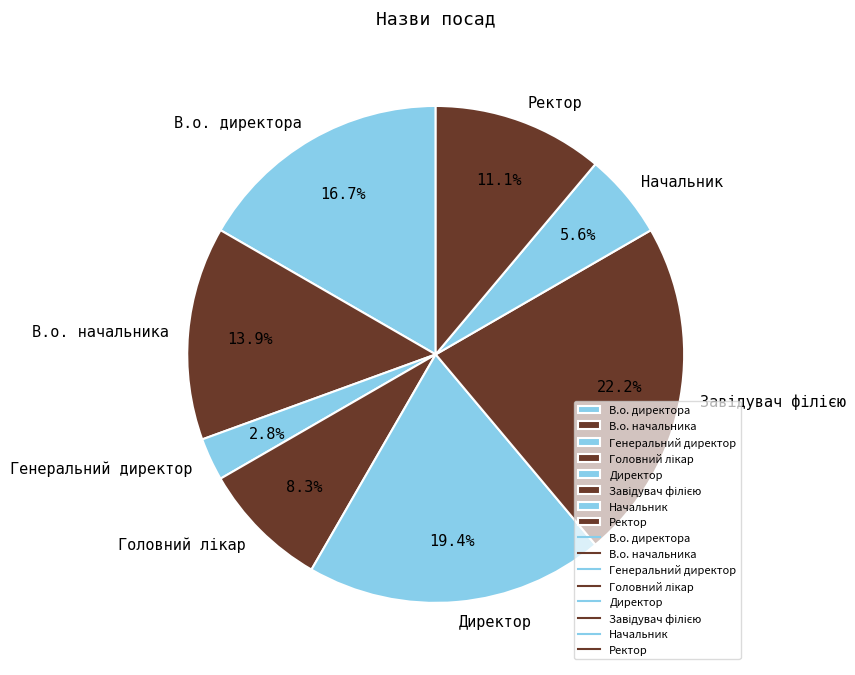

Do Ректор and Генеральний директор together represent more than half of the pie?

No